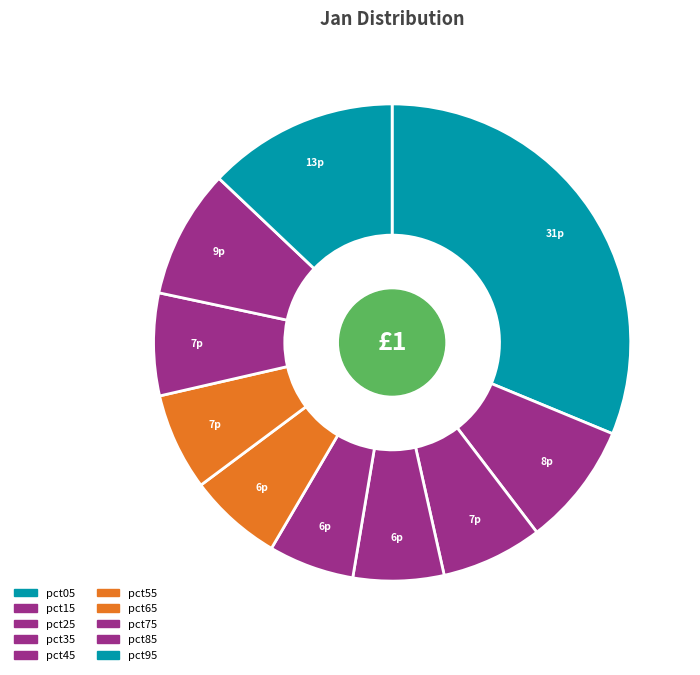

How many slices are in this pie chart?

10